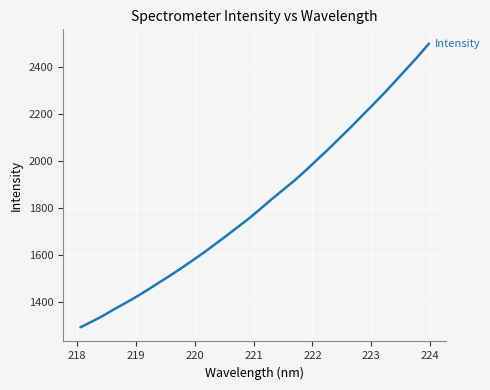

What is the minimum value shown in the chart?

1294.3